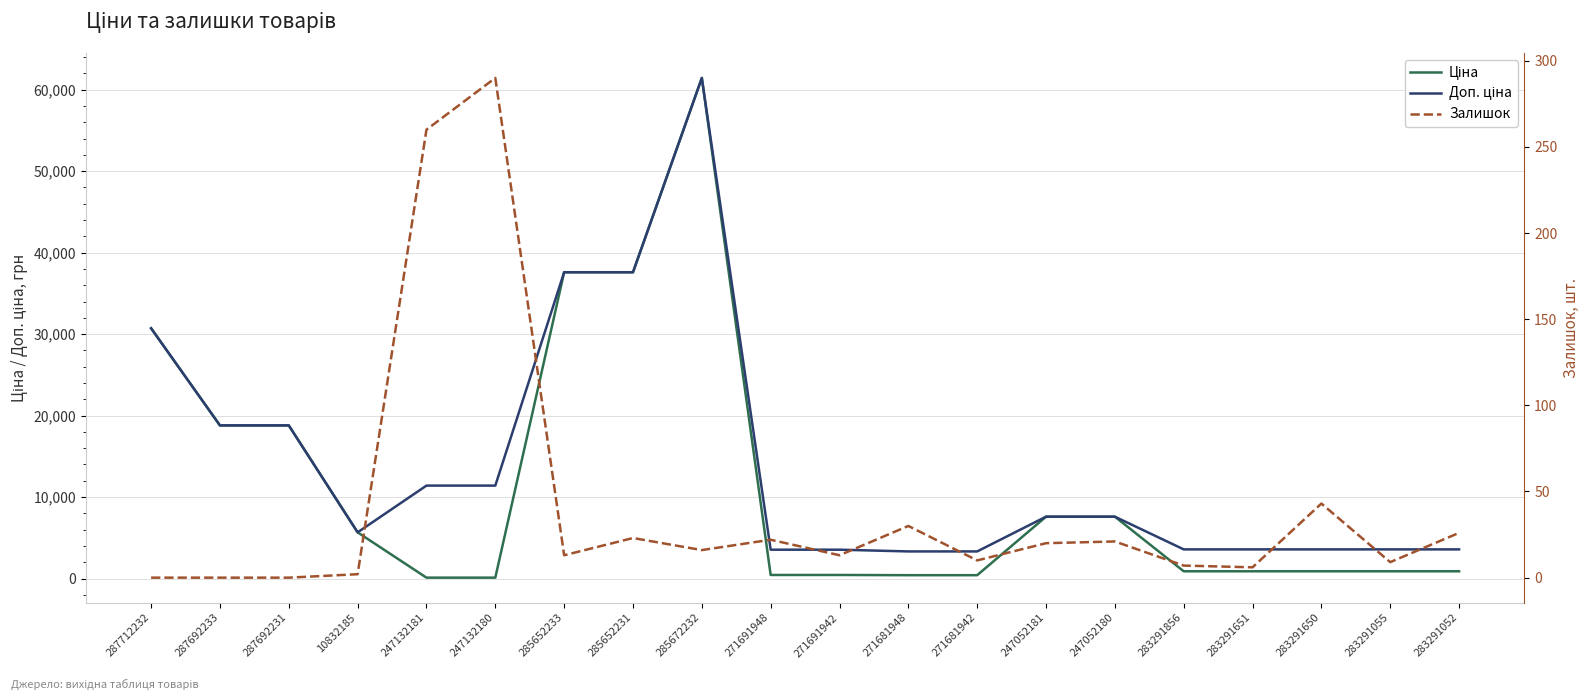

True or false: Доп. ціна and Залишок intersect in this chart.

False